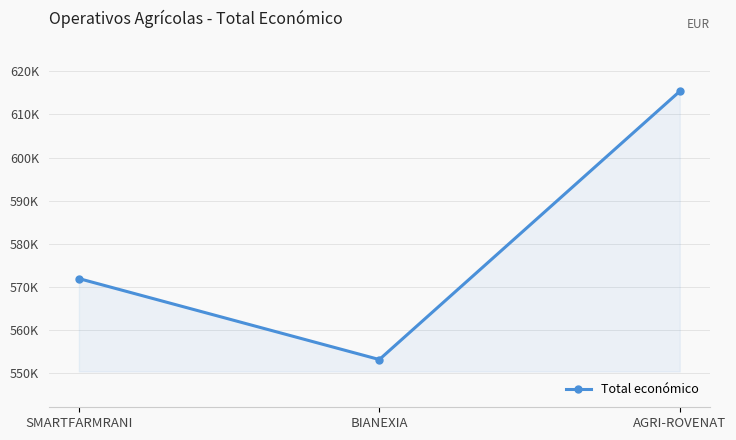

Rank the categories by value from lowest to highest.

BIANEXIA, SMARTFARMRANI, AGRI-ROVENAT